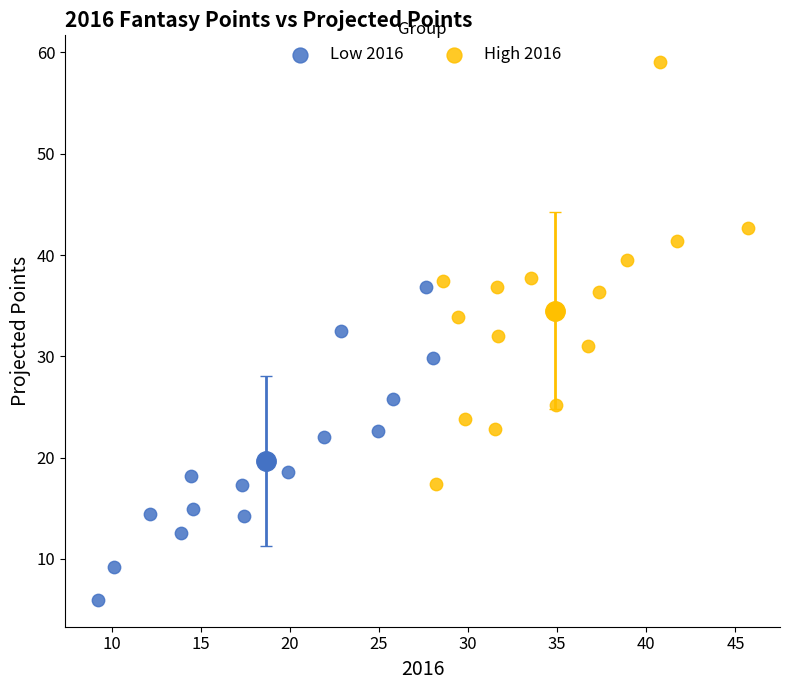

Which series has the widest spread of Y values?

High 2016